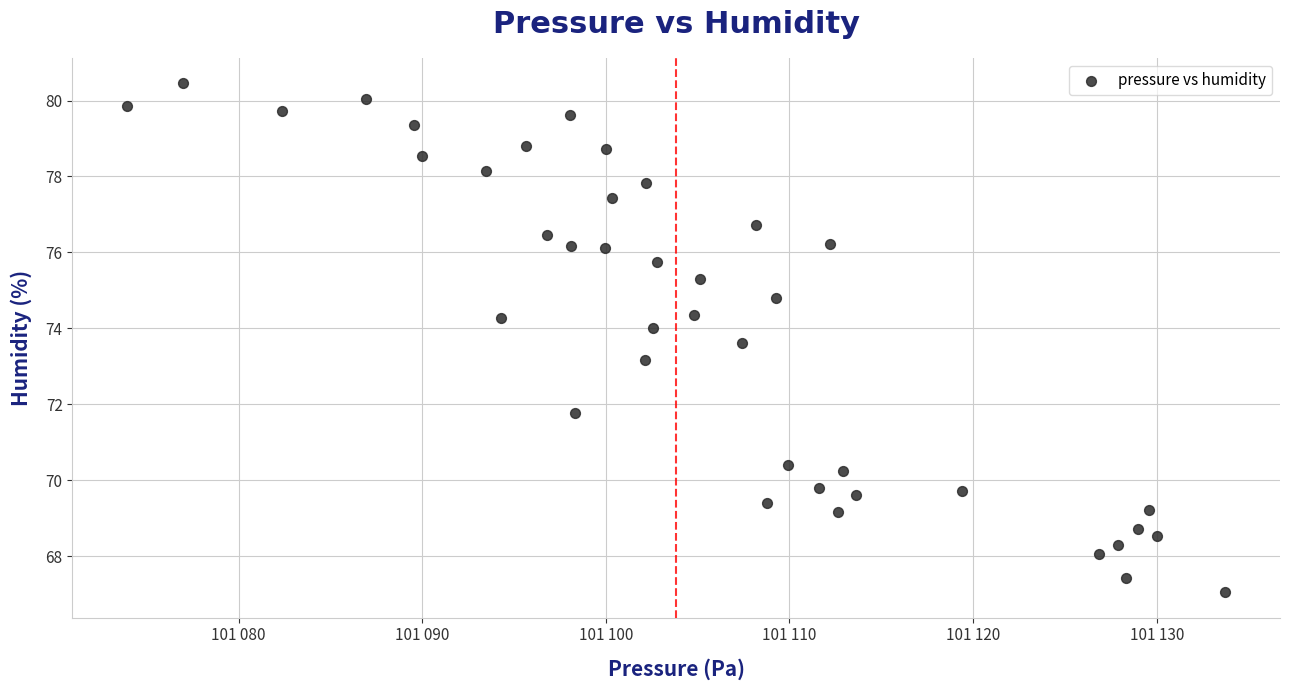

What Y value in the scatter plot is closest to 73?

73.2